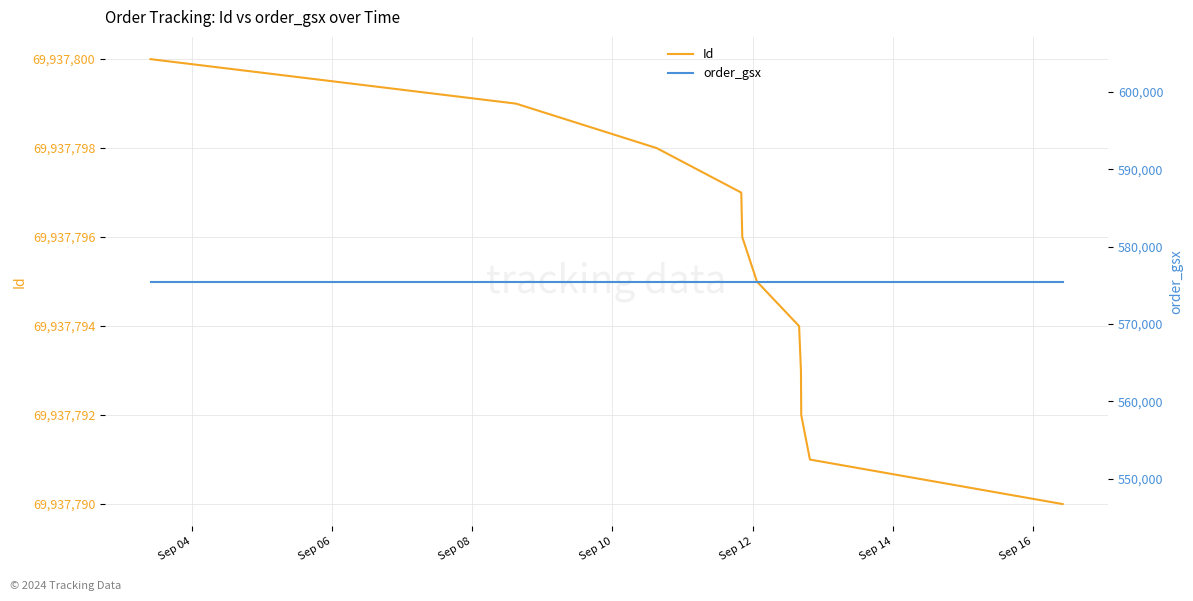

What are all the series names shown in the legend?

Id, order_gsx